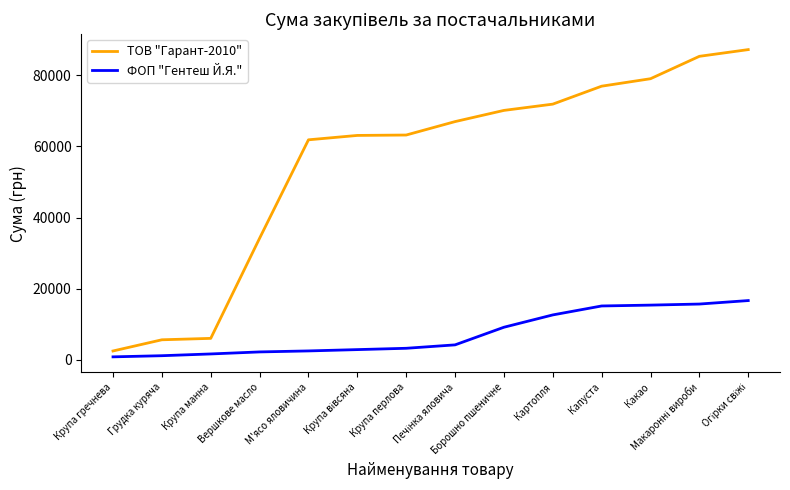

True or false: ФОП "Гентеш Й.Я." and ТОВ "Гарант-2010" intersect in this chart.

False